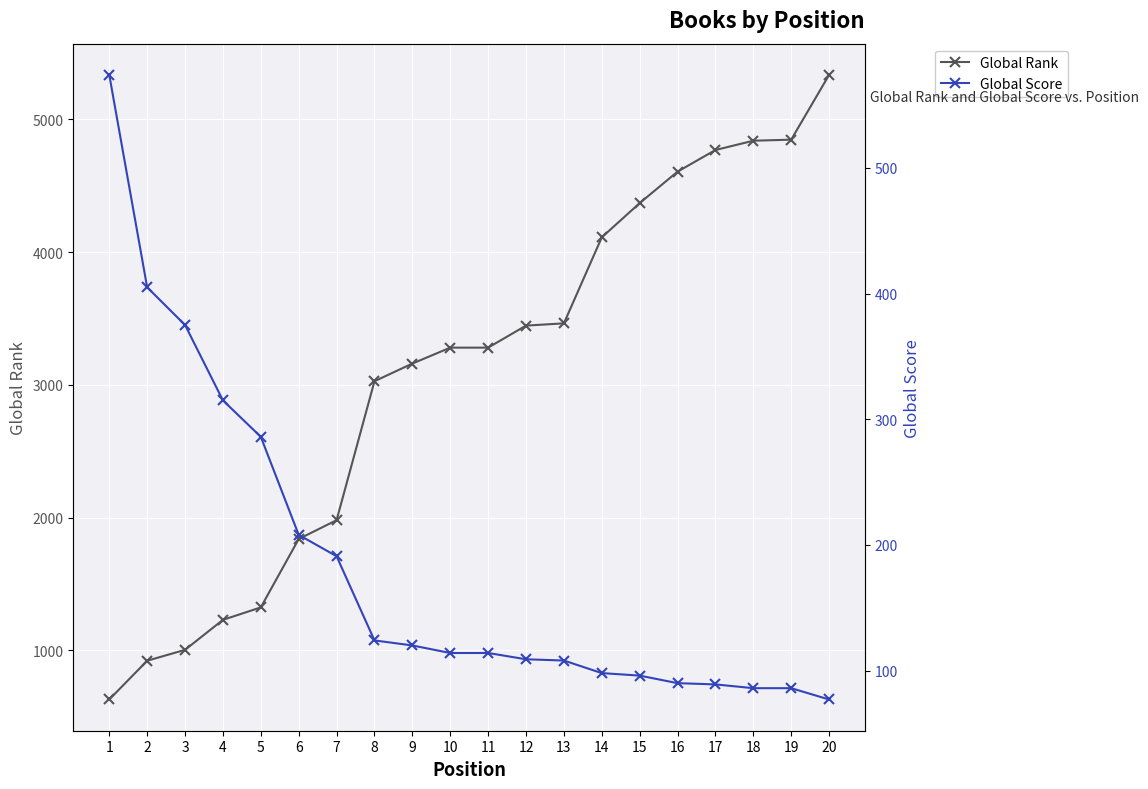

Which series has the largest total across all categories?

Global Rank